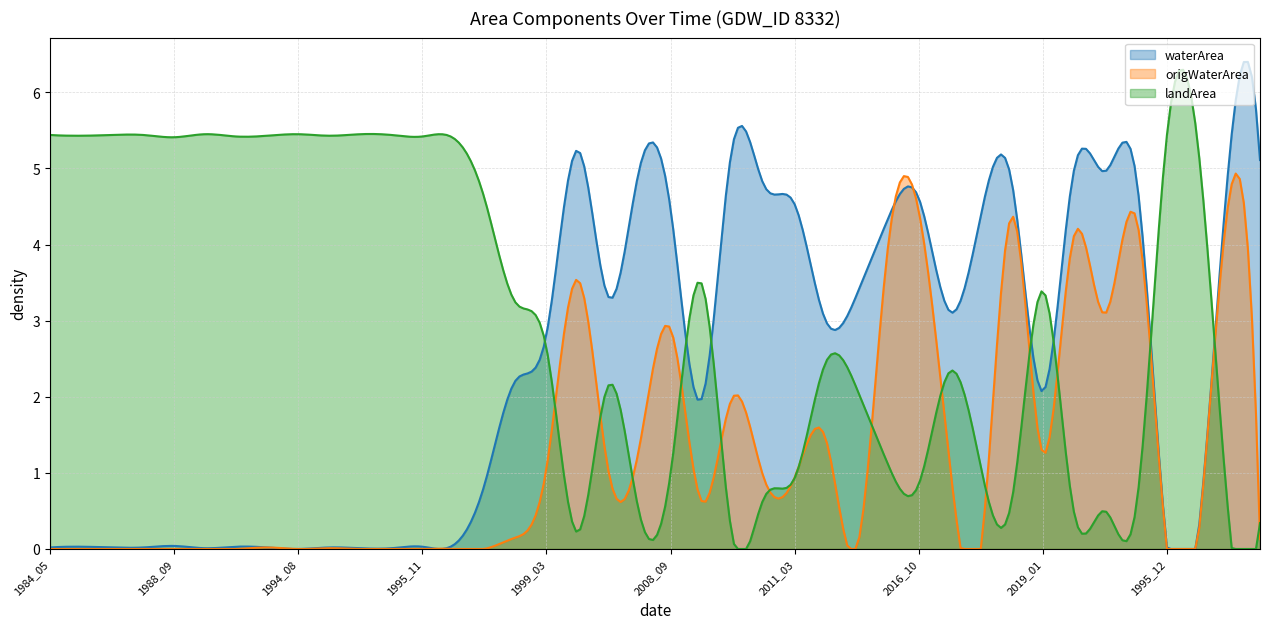

What position from the left is 2017_10?

36